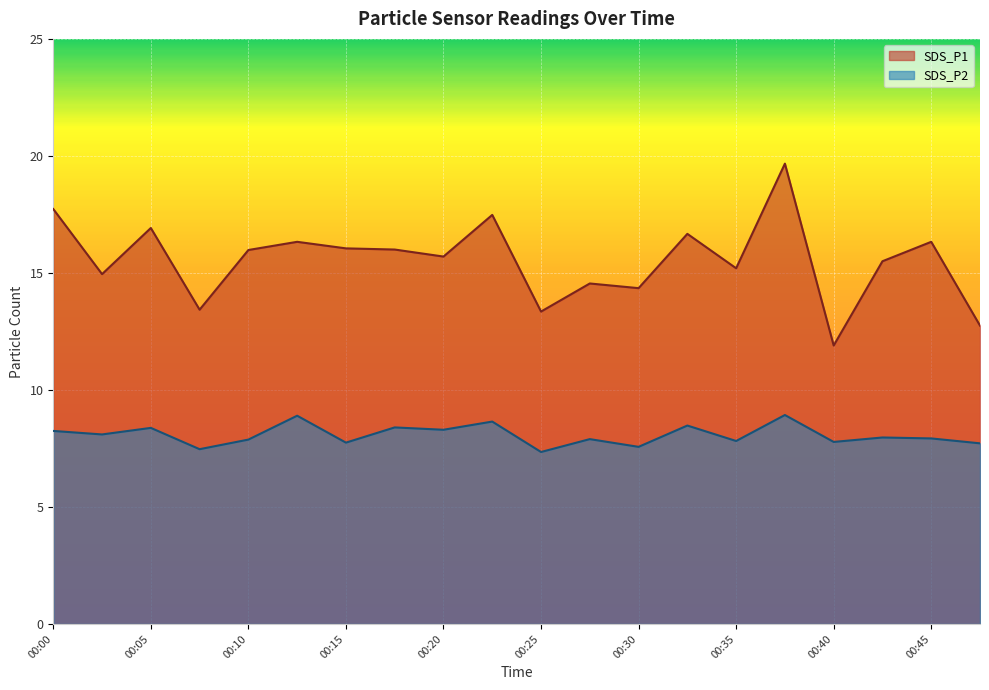

The SDS_P1 series shows 4.3 at 00:08. True or false?

False